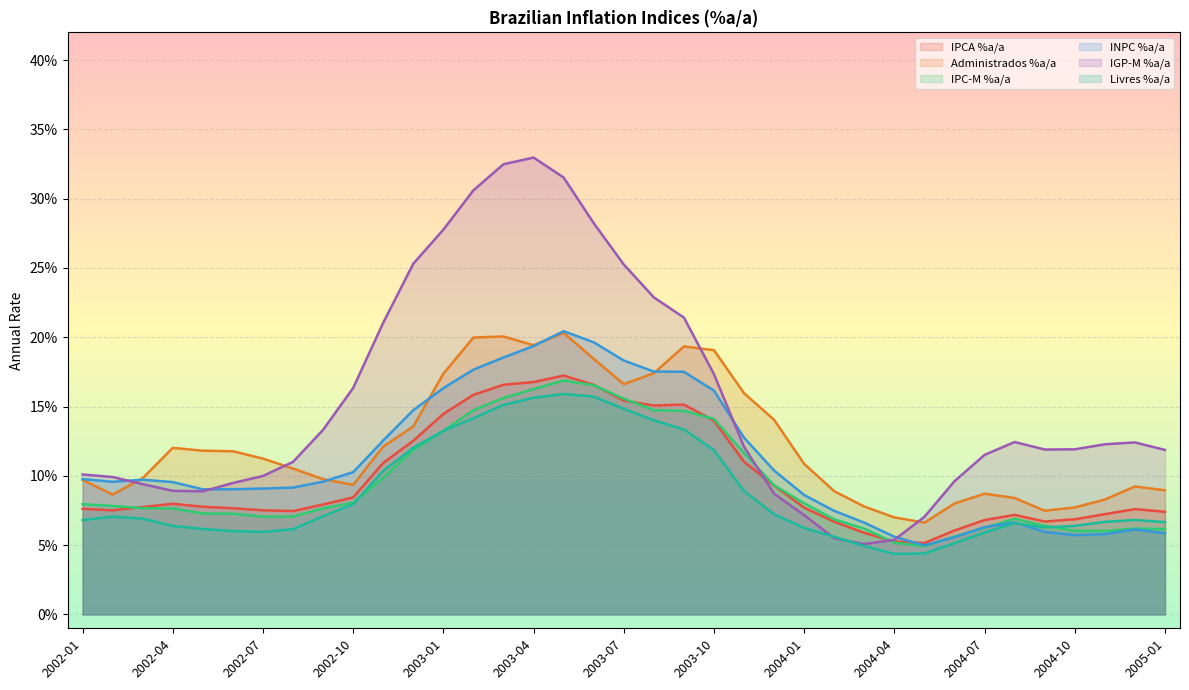

Which series changed the most between 2003-08 and 2004-07?

IGP-M %a/a